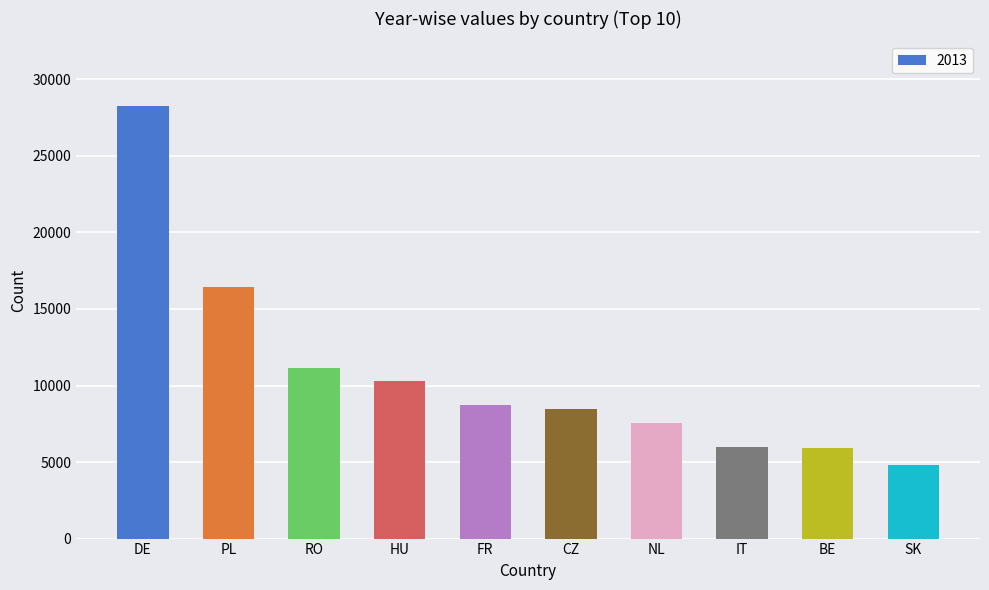

At which category does the chart reach its minimum across all series?

SK